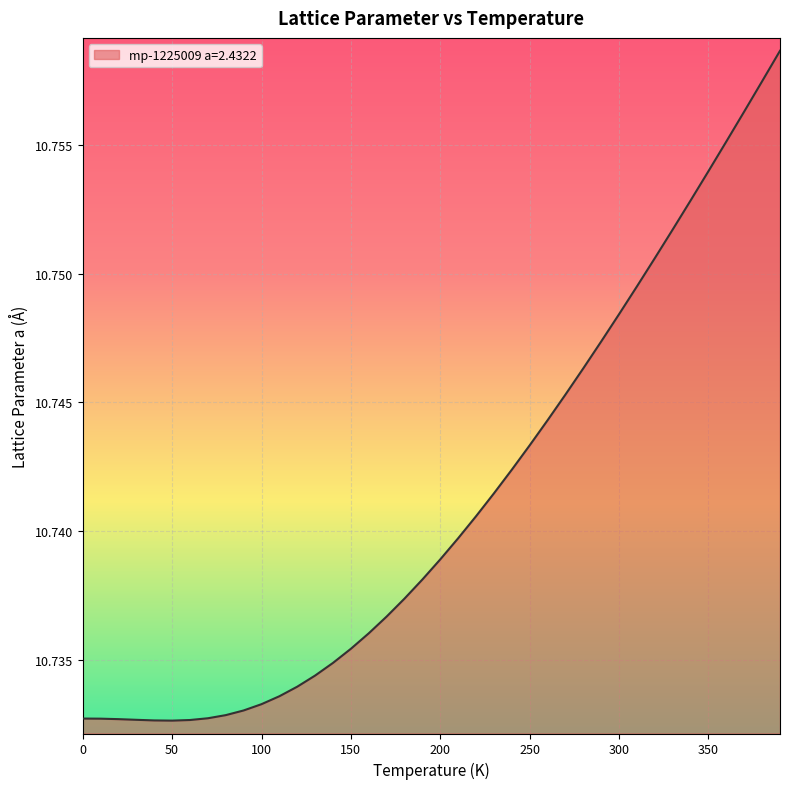

Reading left to right, what are all the values shown in this chart?

0.0=10.7	10.0=10.7	20.0=10.7	30.0=10.7	40.0=10.7	50.0=10.7	60.0=10.7	70.0=10.7	80.0=10.7	90.0=10.7	100.0=10.7	110.0=10.7	120.0=10.7	130.0=10.7	140.0=10.7	150.0=10.7	160.0=10.7	170.0=10.7	180.0=10.7	190.0=10.7	200.0=10.7	210.0=10.7	220.0=10.7	230.0=10.7	240.0=10.7	250.0=10.7	260.0=10.7	270.0=10.7	280.0=10.7	290.0=10.7	300.0=10.7	310.0=10.7	320.0=10.8	330.0=10.8	340.0=10.8	350.0=10.8	360.0=10.8	370.0=10.8	380.0=10.8	390.0=10.8